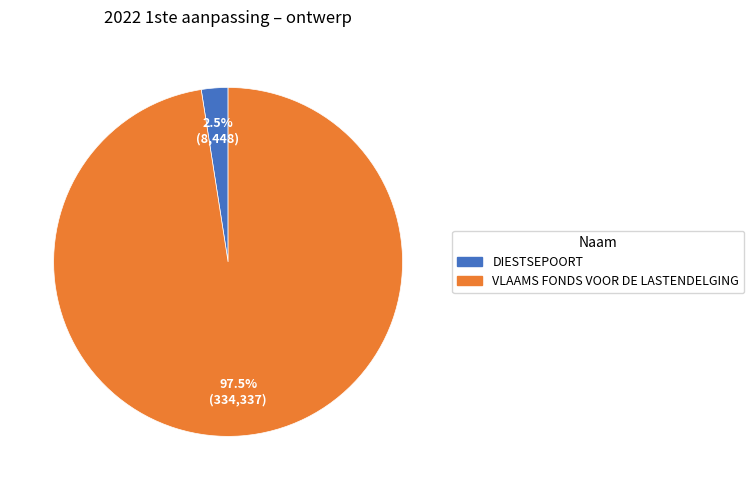

To the nearest percent, what is the difference between the largest and smallest slice percentages?

95%